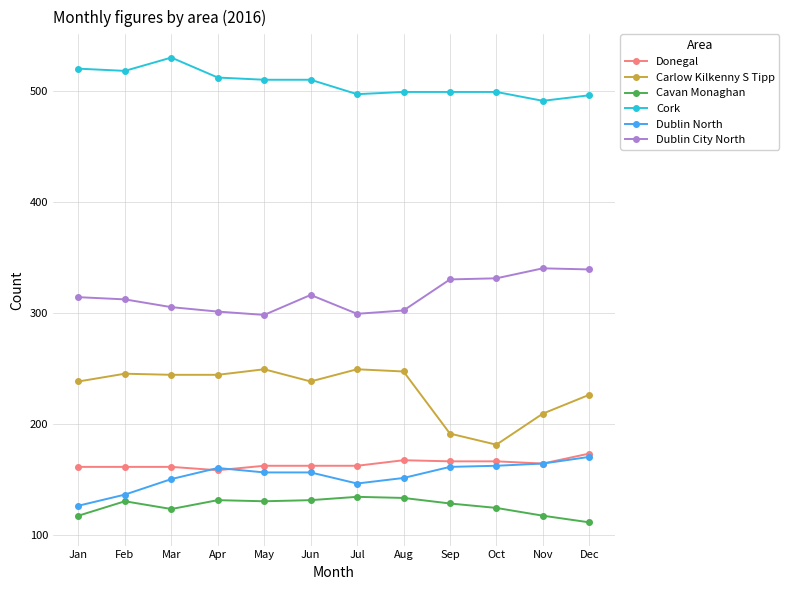

What is the value of the Donegal point at the 1st from the left?

161